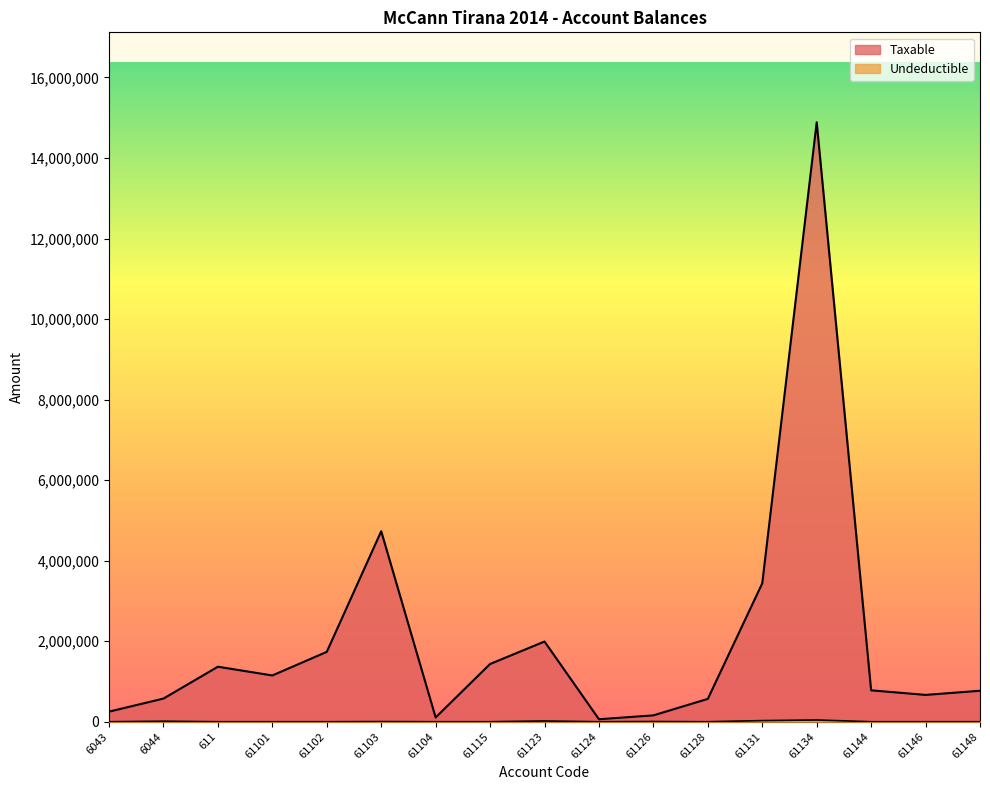

List the series in order of their overall mean, highest first.

Taxable, Undeductible